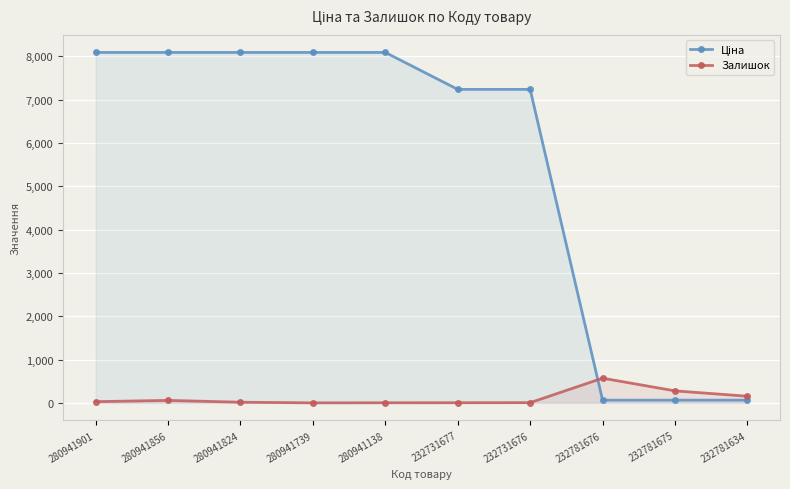

At how many categories does at least one series exceed 2001?

7